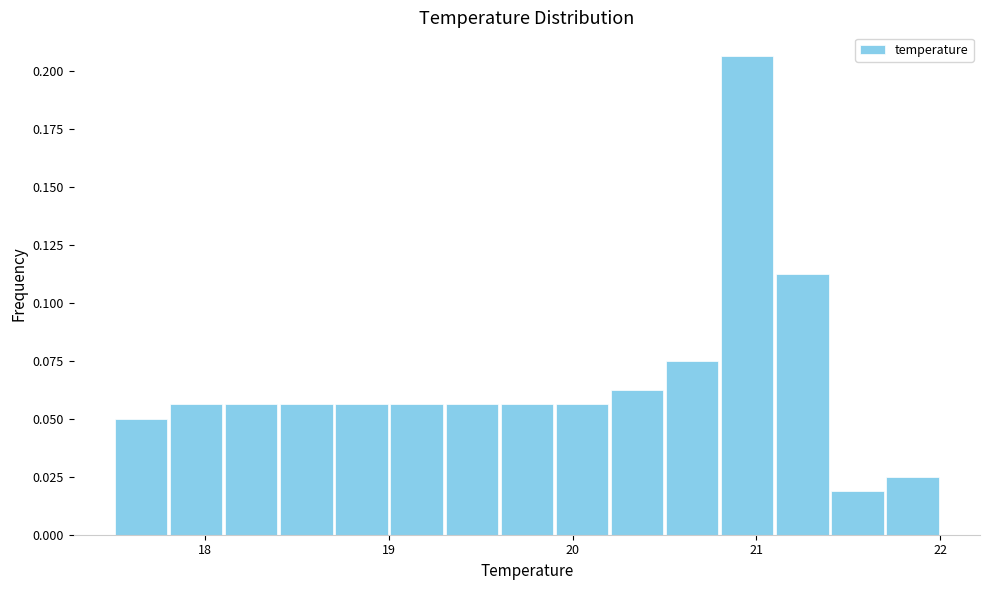

Read against the x-axis, roughly where is the centre of the tallest bar?

21.0